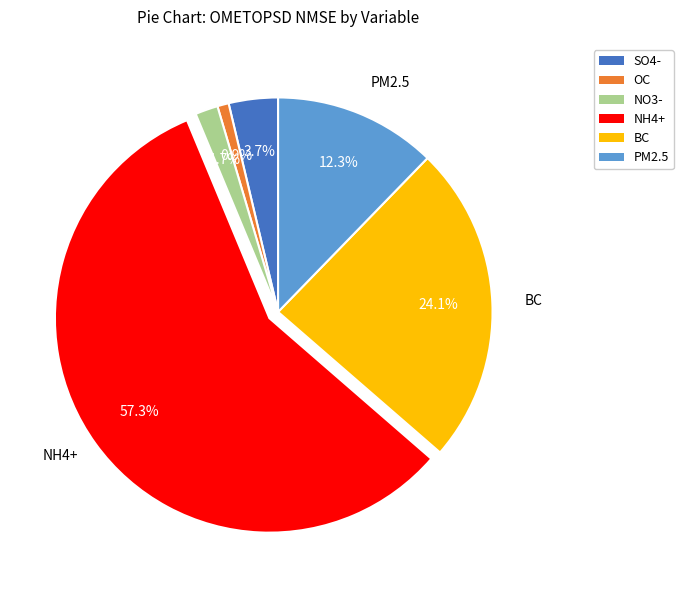

How many segments does this pie chart have?

6